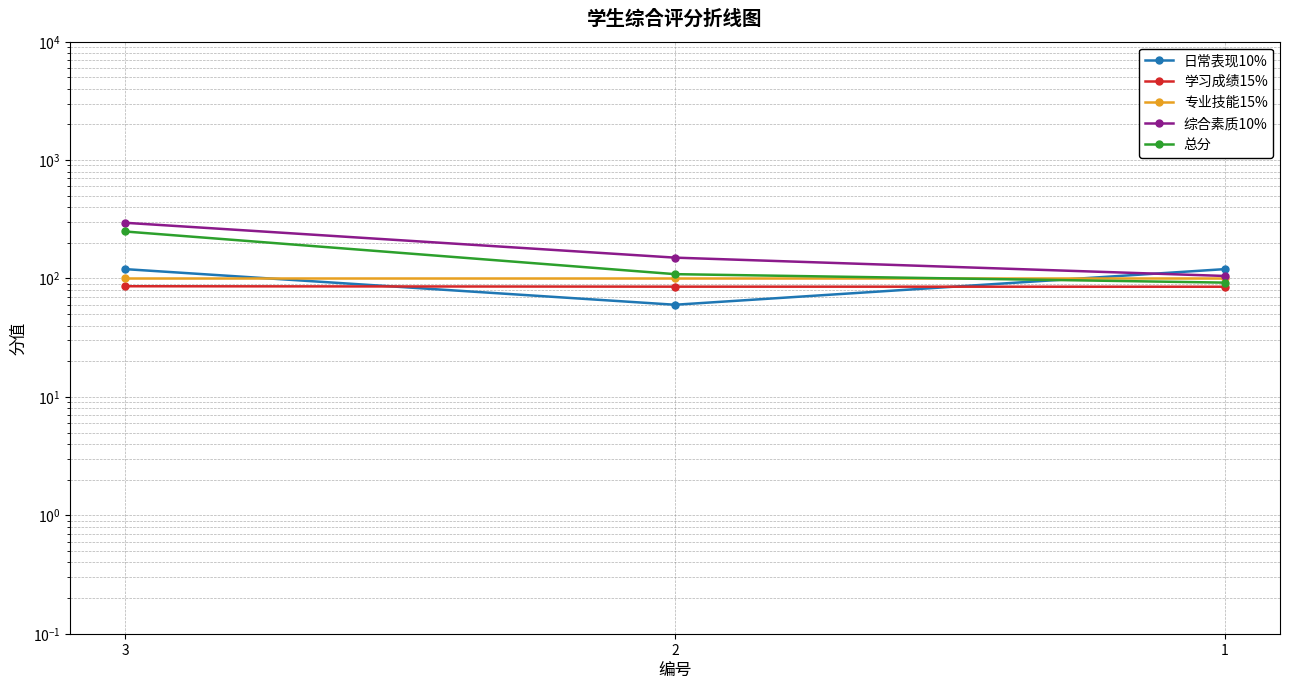

True or false: 综合素质10% has a value of 35.7 at 1.

False